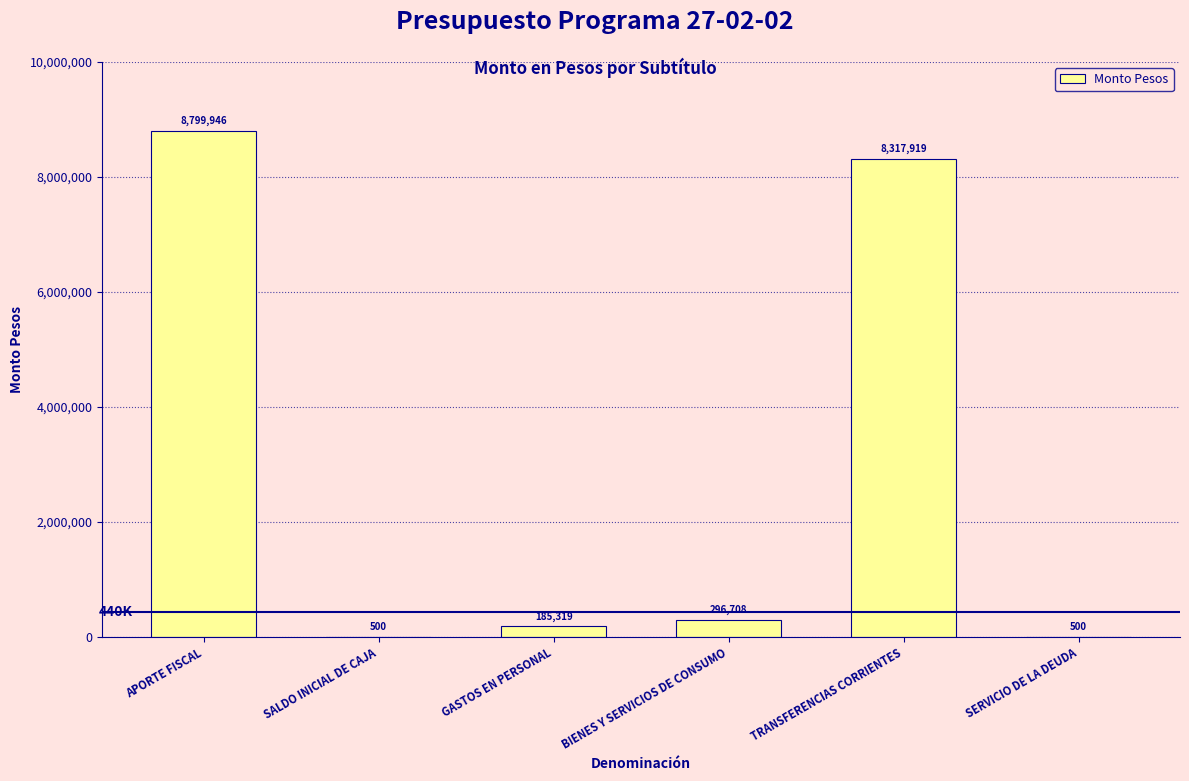

Reading right to left, extract all data points from this chart.

500	8317919	296708	185319	500	8799946